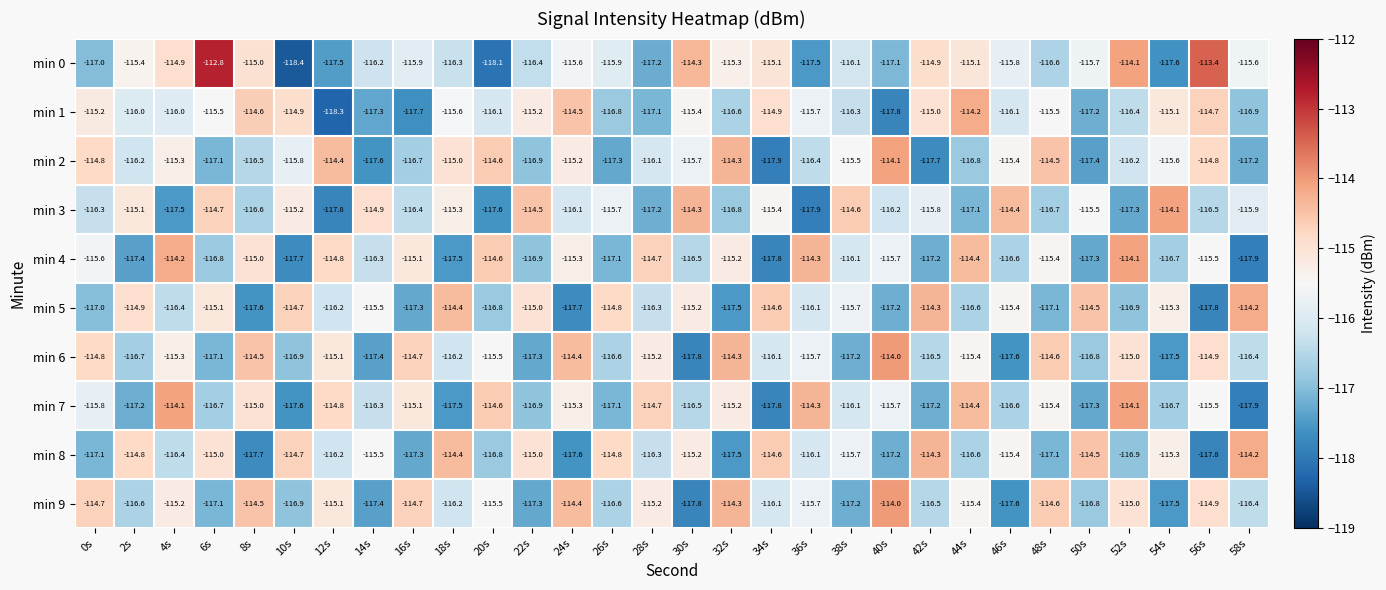

True or false: min 5 has a value of -154.8 at 20s.

False